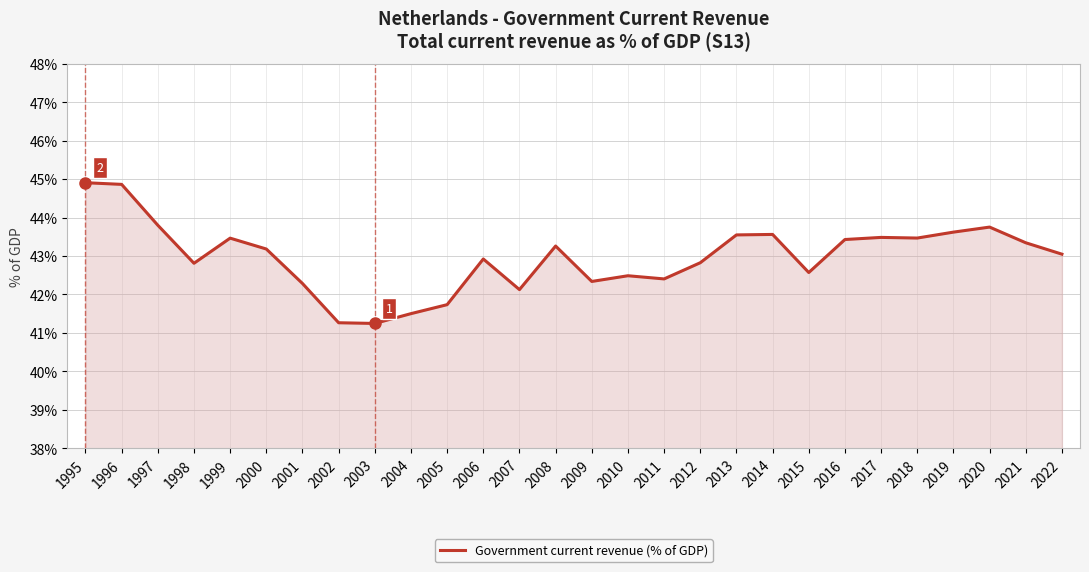

Count the number of data series in this chart.

1